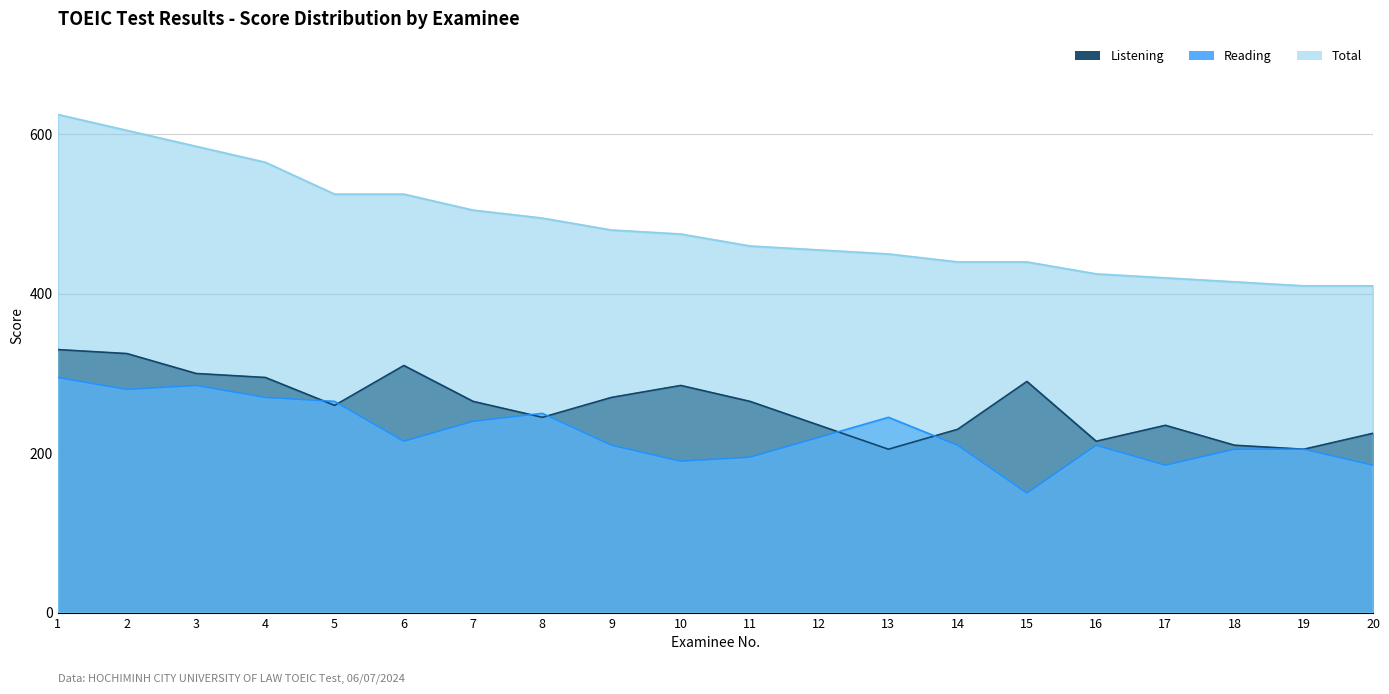

Between 3 and 10, which series saw the biggest shift?

Total